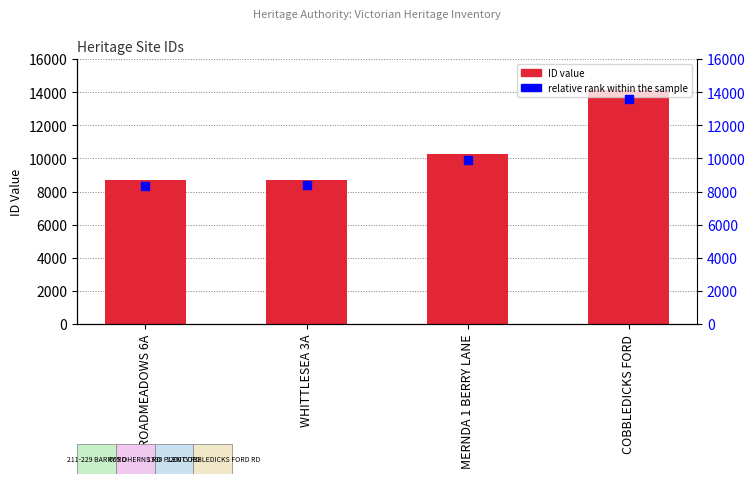

Which label corresponds to the largest value in the chart?

COBBLEDICKS FORD